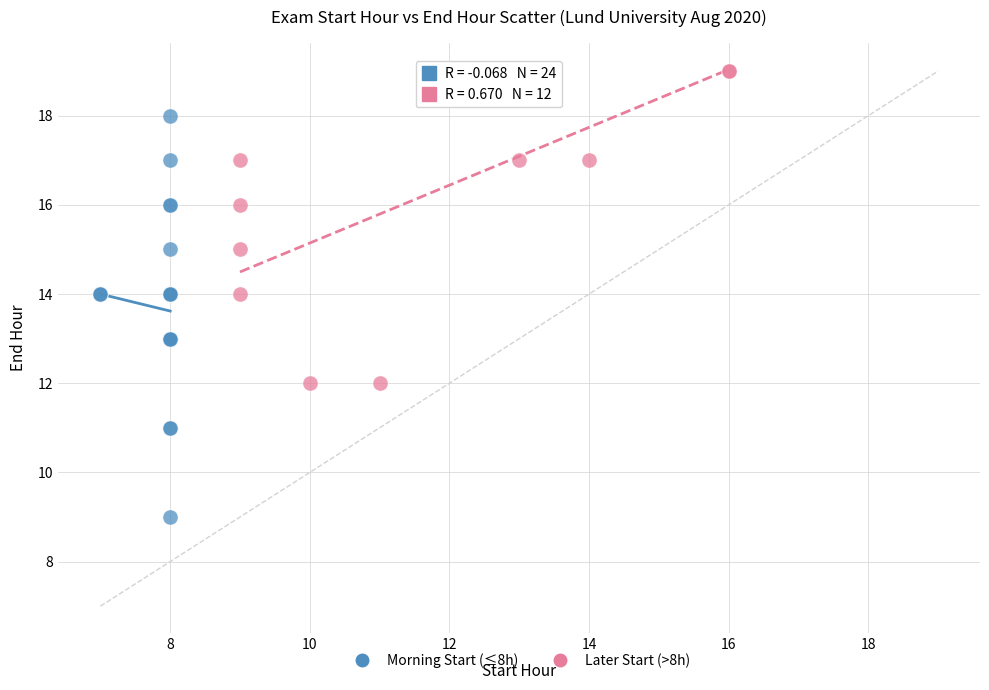

Which series contains the lowest Y value?

Morning Start (≤8h)